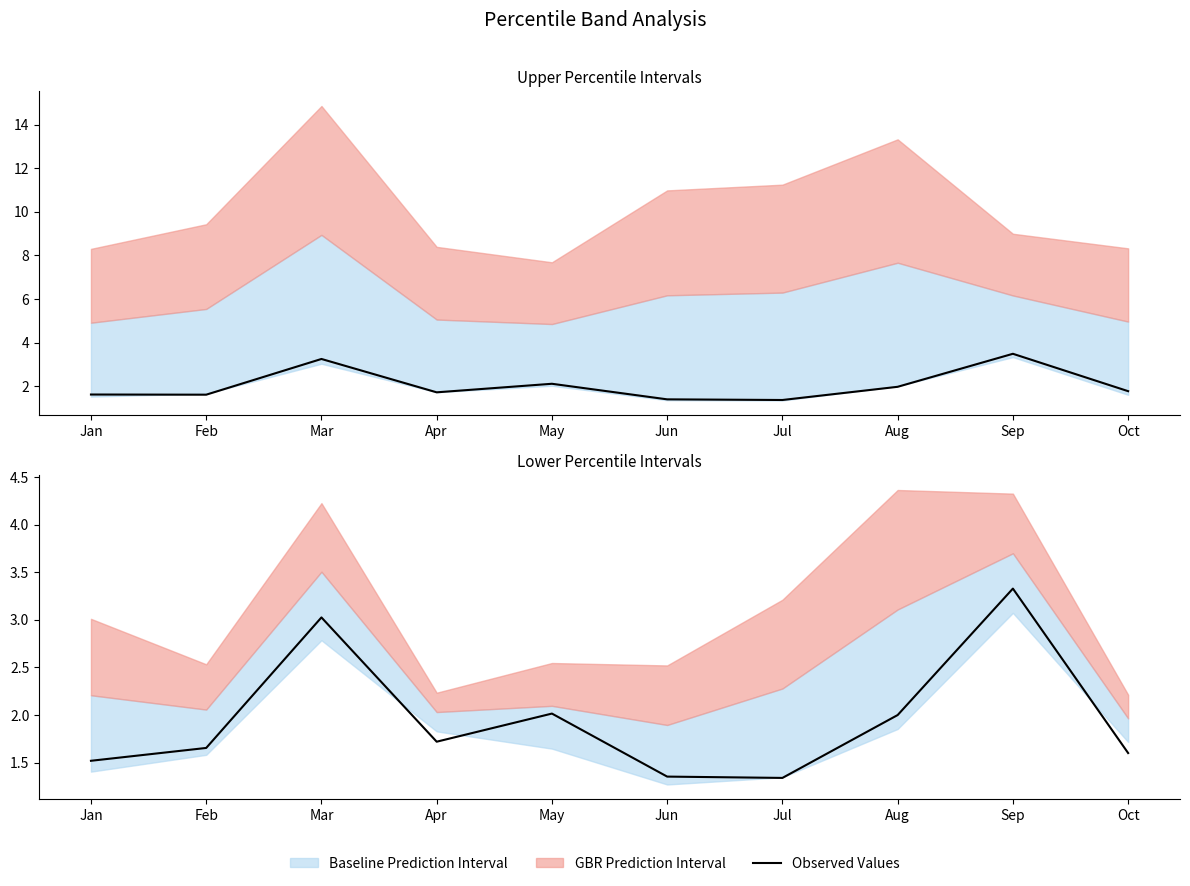

Does the chart have visible grid lines?

No